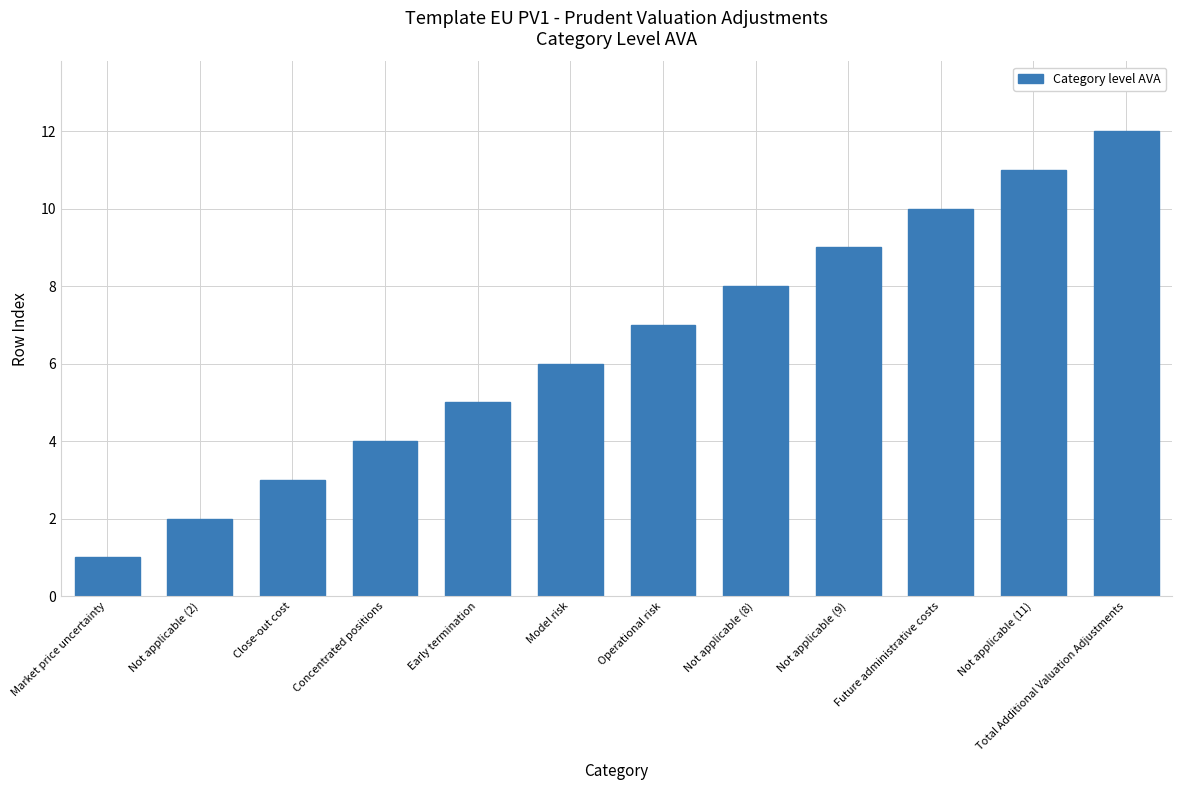

What is the difference between the maximum and second lowest values?

10